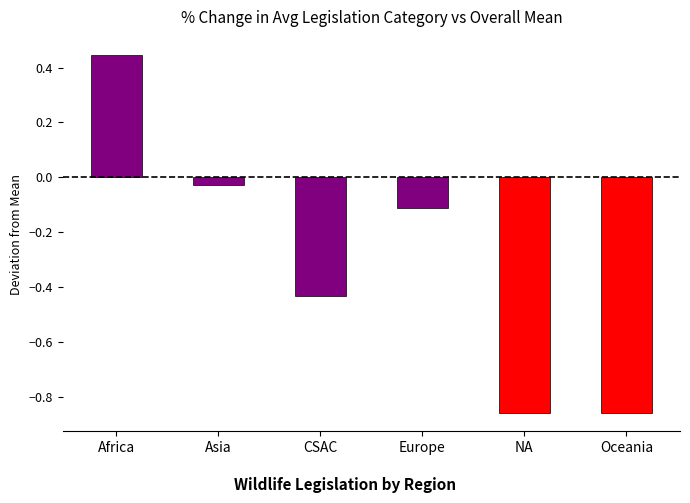

How many distinct data groups are displayed?

1